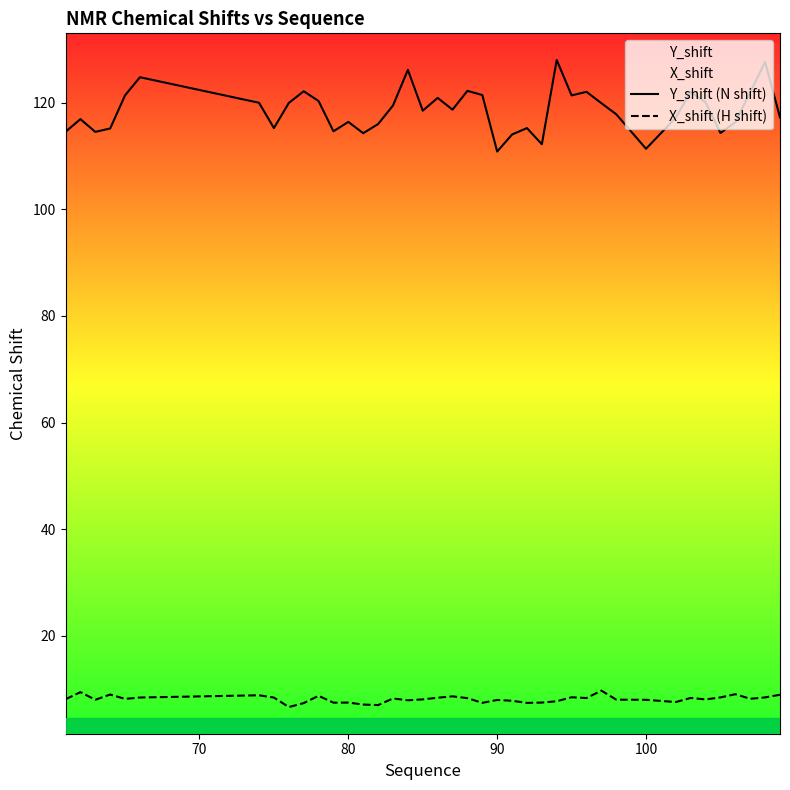

True or false: X_shift (H shift) has a value of 13.2 at 100.

False